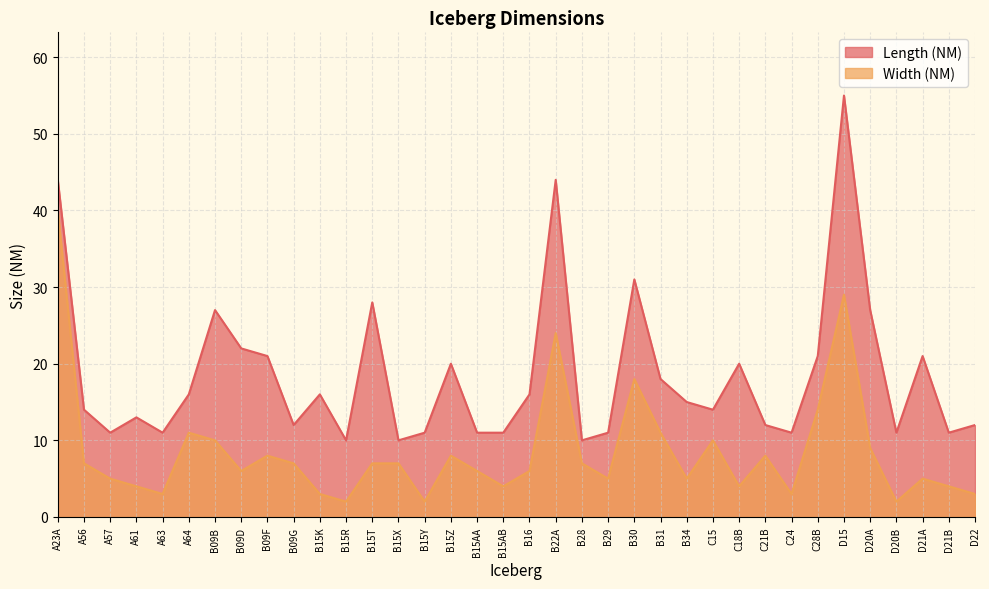

List the series in order of their peak value, lowest first.

Width (NM), Length (NM)